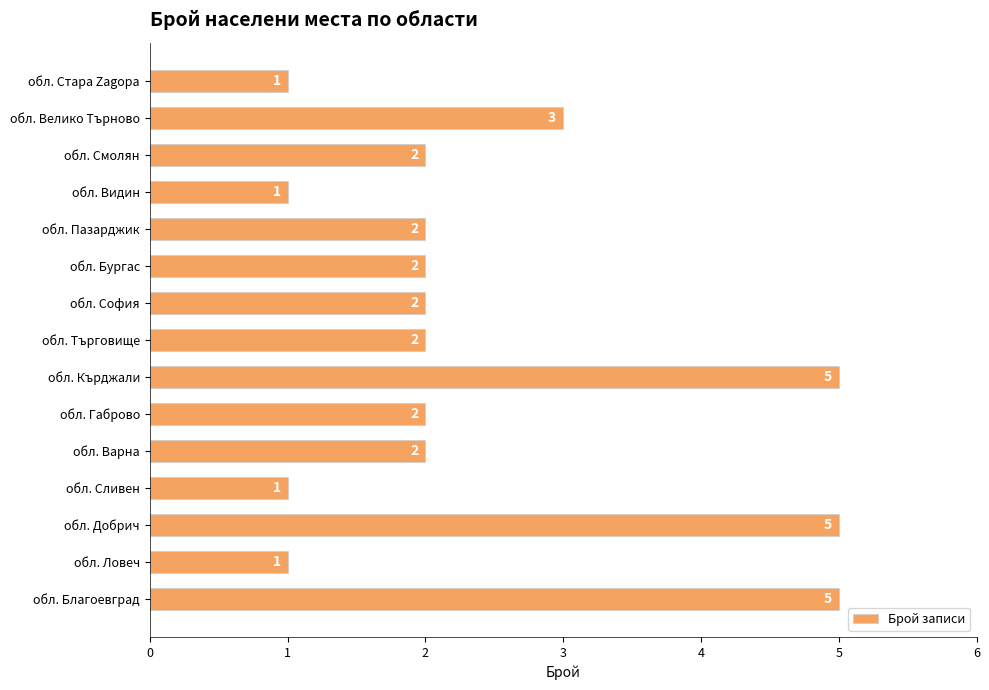

At which label is the value closest to 3?

обл. Велико Търново